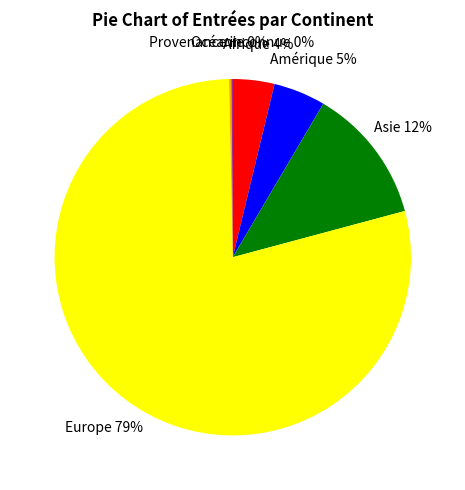

Is it true that Afrique is 11% of the pie?

False